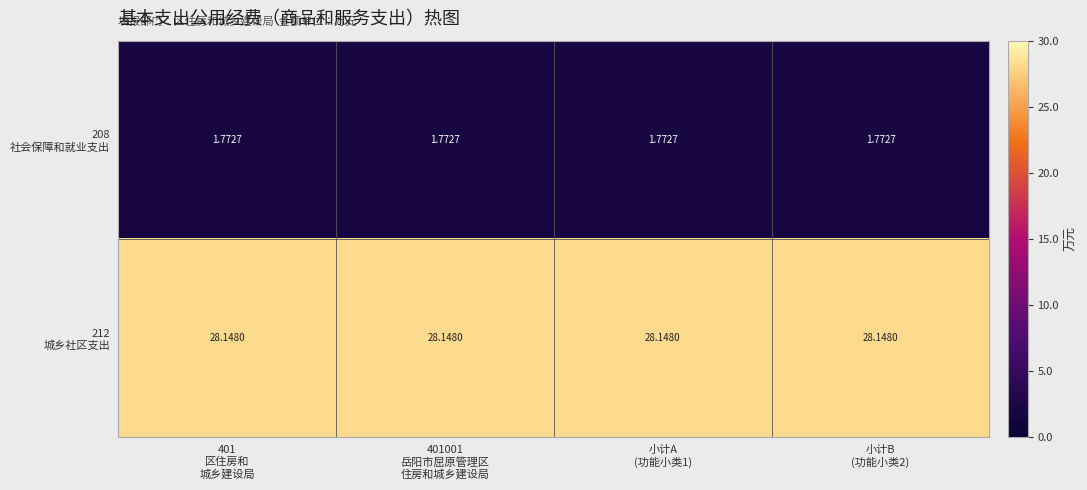

Which has a higher value, 401
区住房和
城乡建设局 or 小计A
(功能小类1)?

401
区住房和
城乡建设局